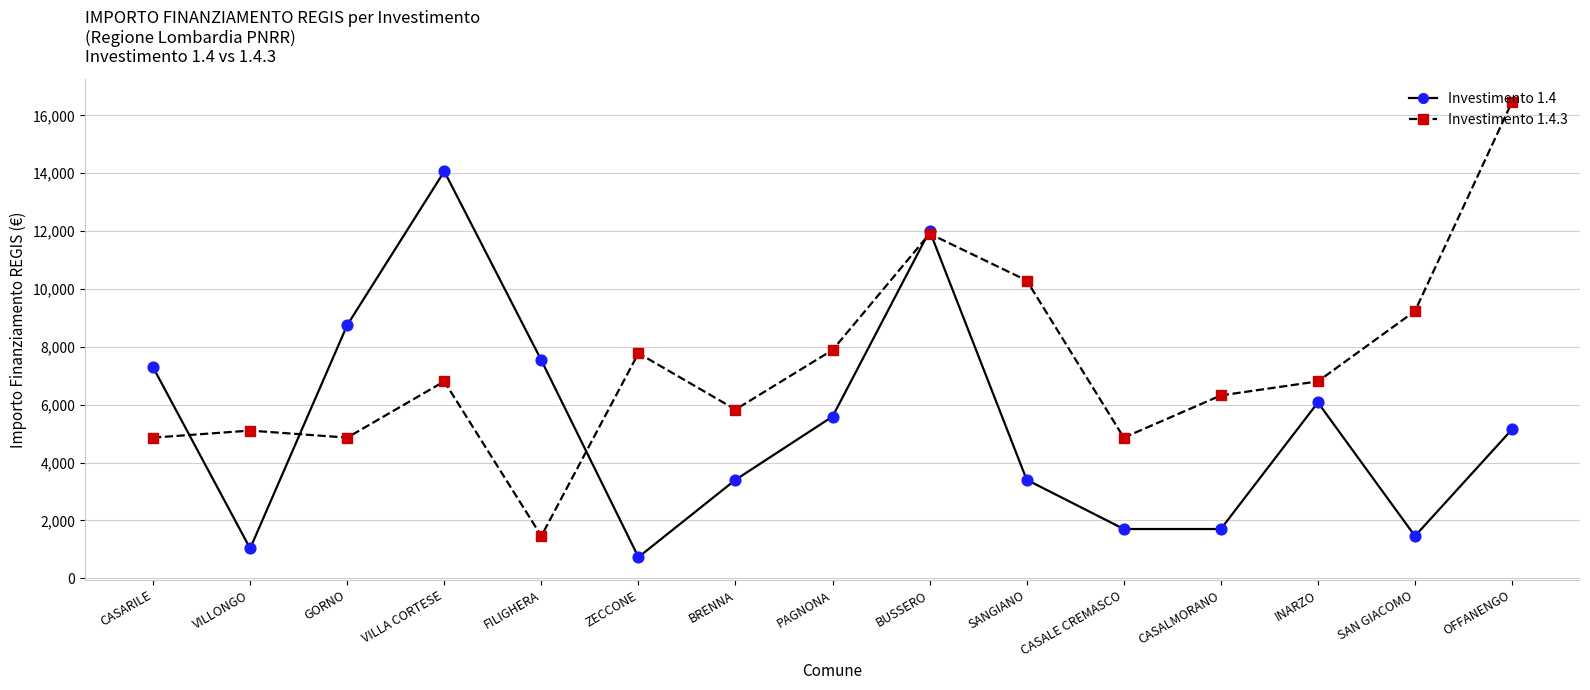

What is the total value across all series at BUSSERO?

23912